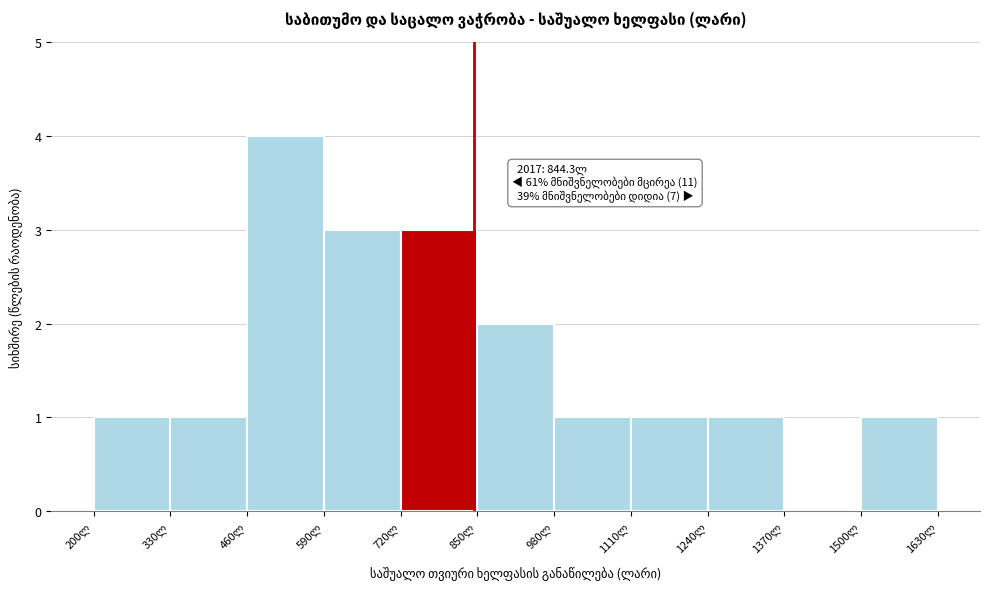

Over which range of the x-axis is the bar tallest?

460 to 590